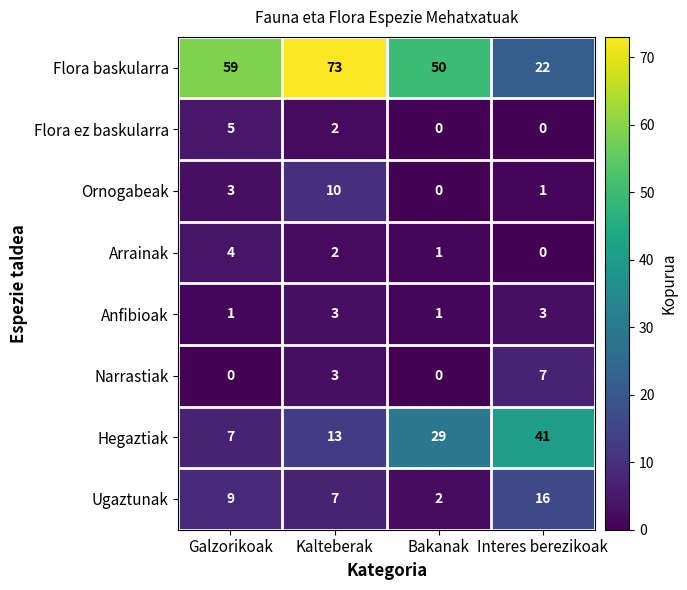

Rank the categories by Ugaztunak value from highest to lowest.

Interes berezikoak, Galzorikoak, Kalteberak, Bakanak